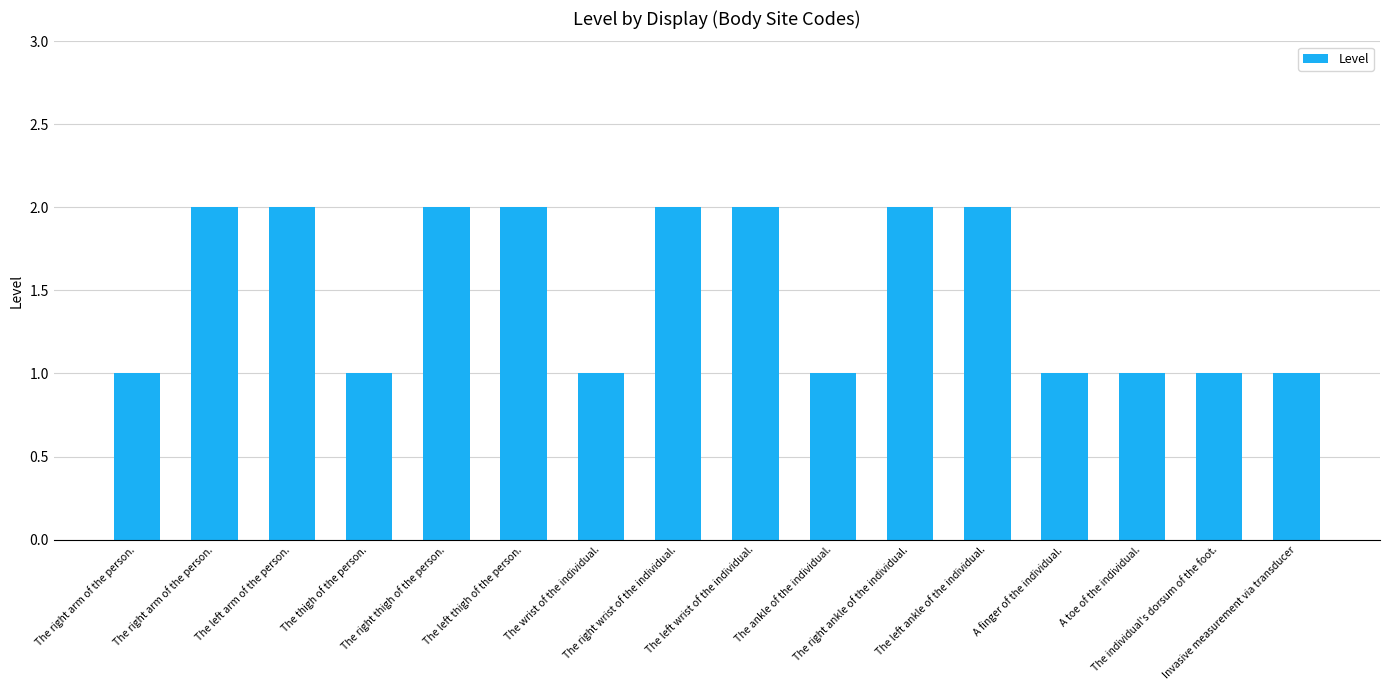

At which category does the chart reach its peak across all series?

The right arm of the person.